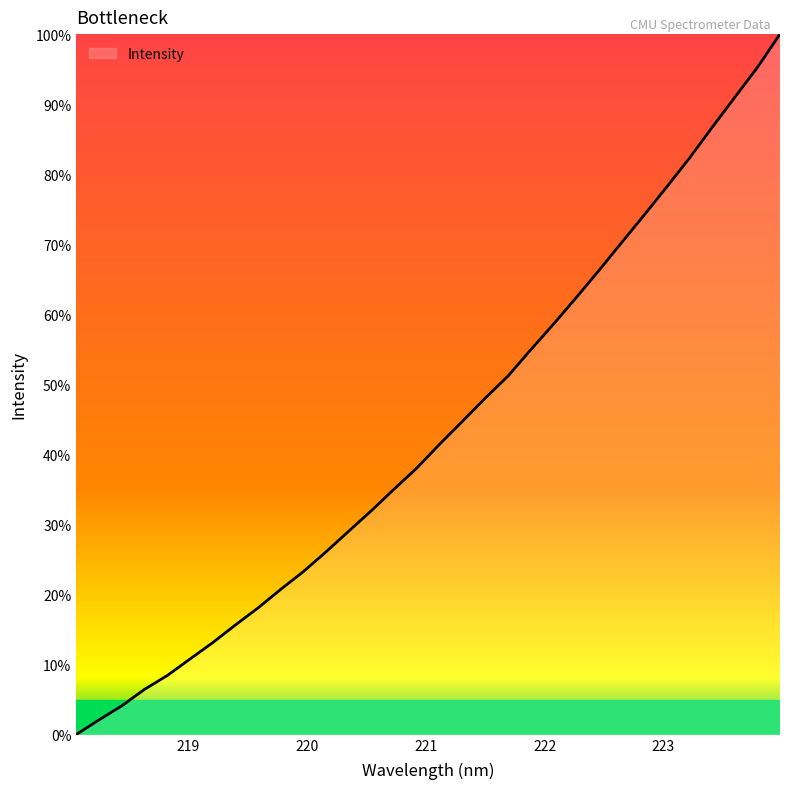

What is the maximum value shown in the chart?

100.0